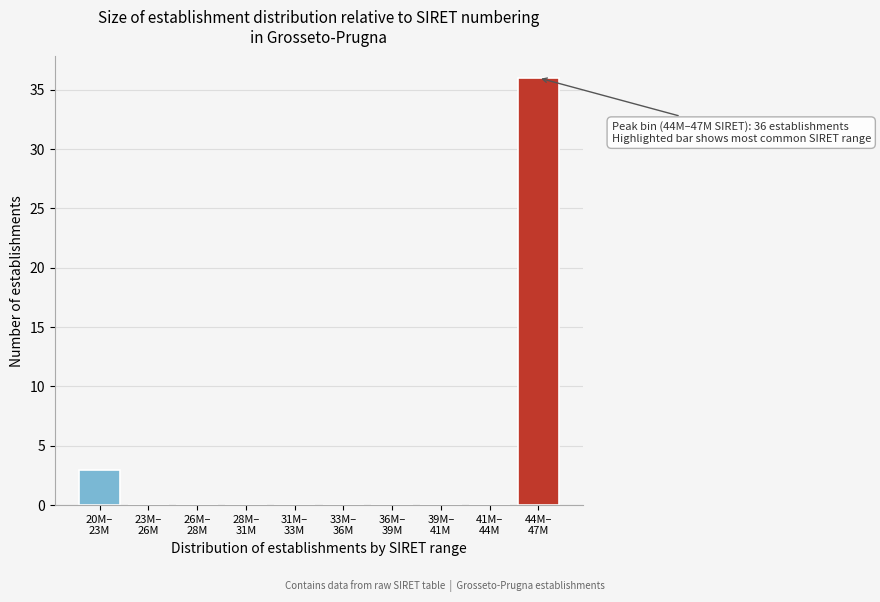

What is the greatest value displayed?

36